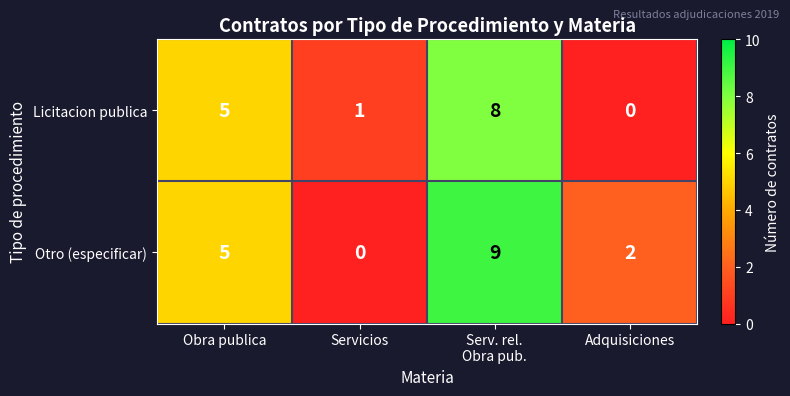

Reading left to right, extract all data points from this chart.

Licitacion publica: 5	1	8	0
Otro (especificar): 5	0	9	2